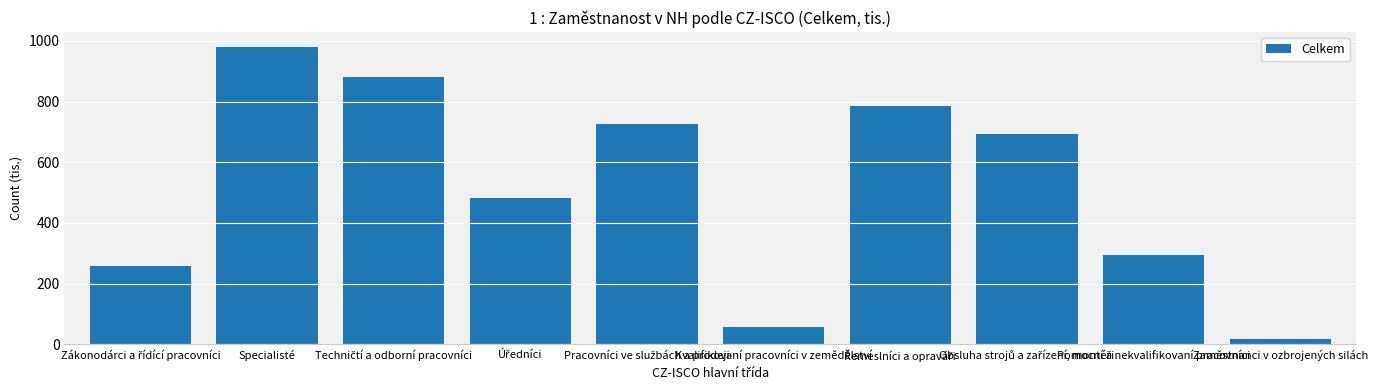

How many values are below 692?

5